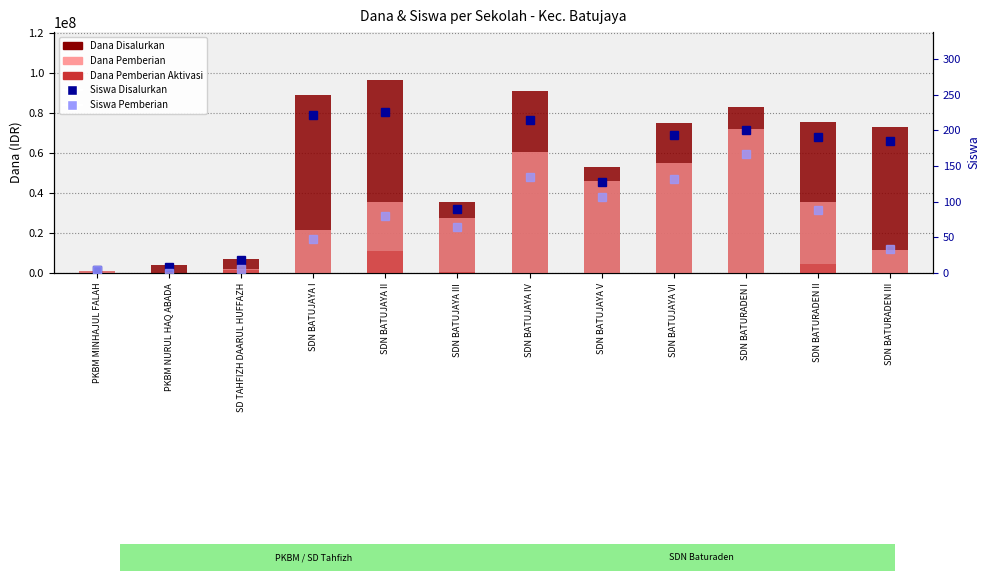

True or false: Siswa Disalurkan has a value of 193 at SDN BATUJAYA VI.

True